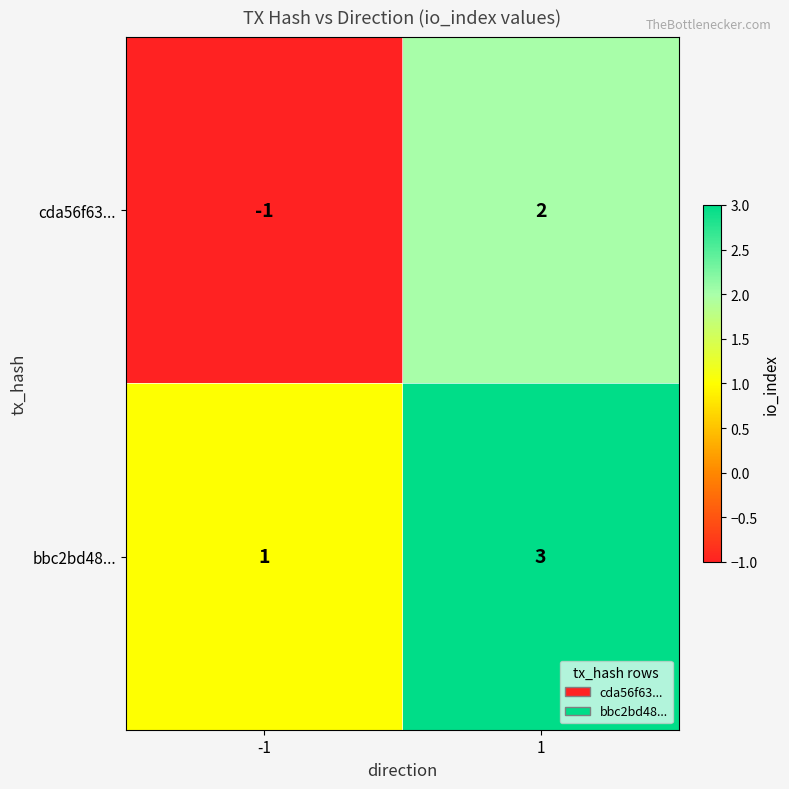

Which series has the largest range (max minus min)?

cda56f63...